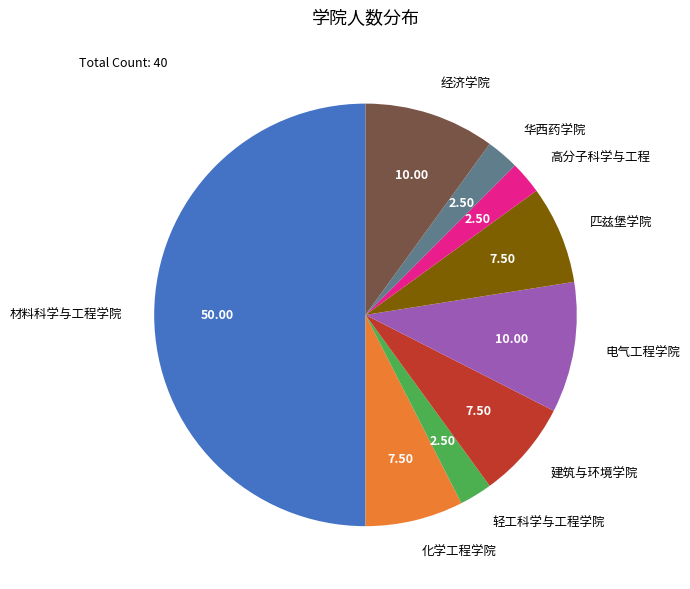

Between 轻工科学与工程学院 and 匹兹堡学院, which is larger?

匹兹堡学院